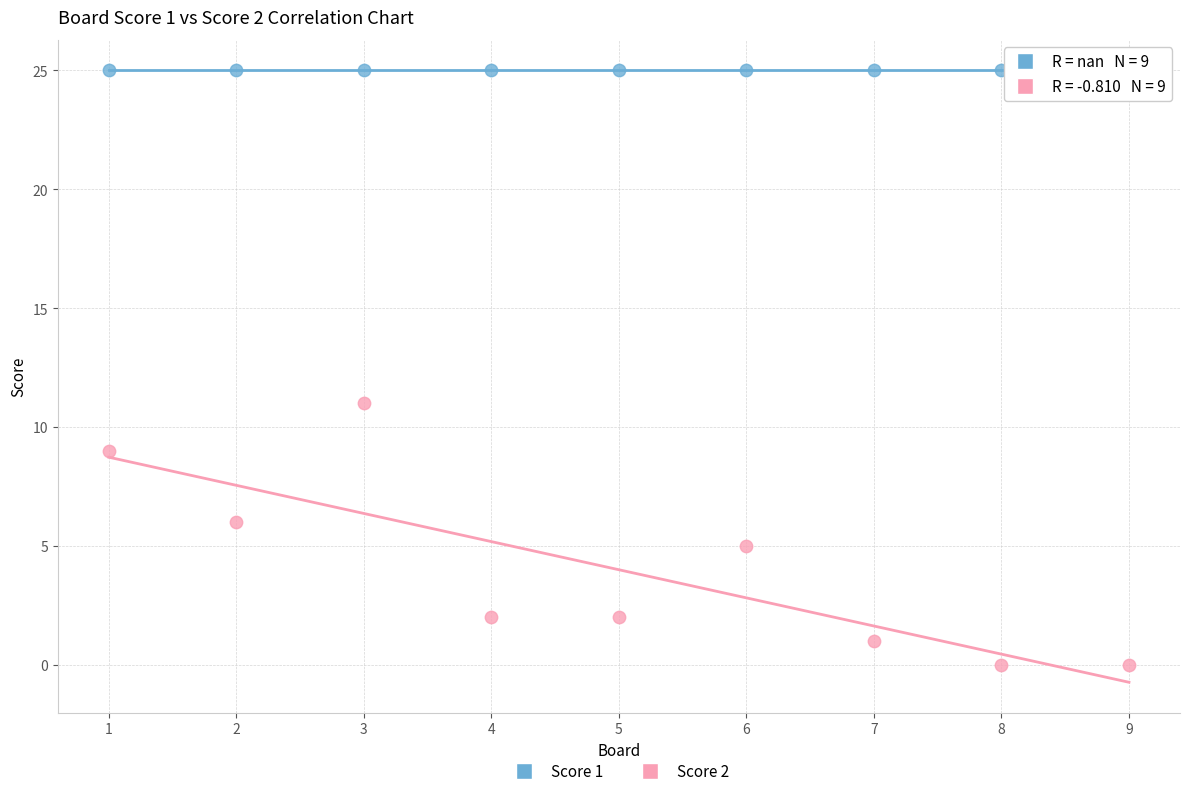

Which series contains the highest Y value?

Score 1